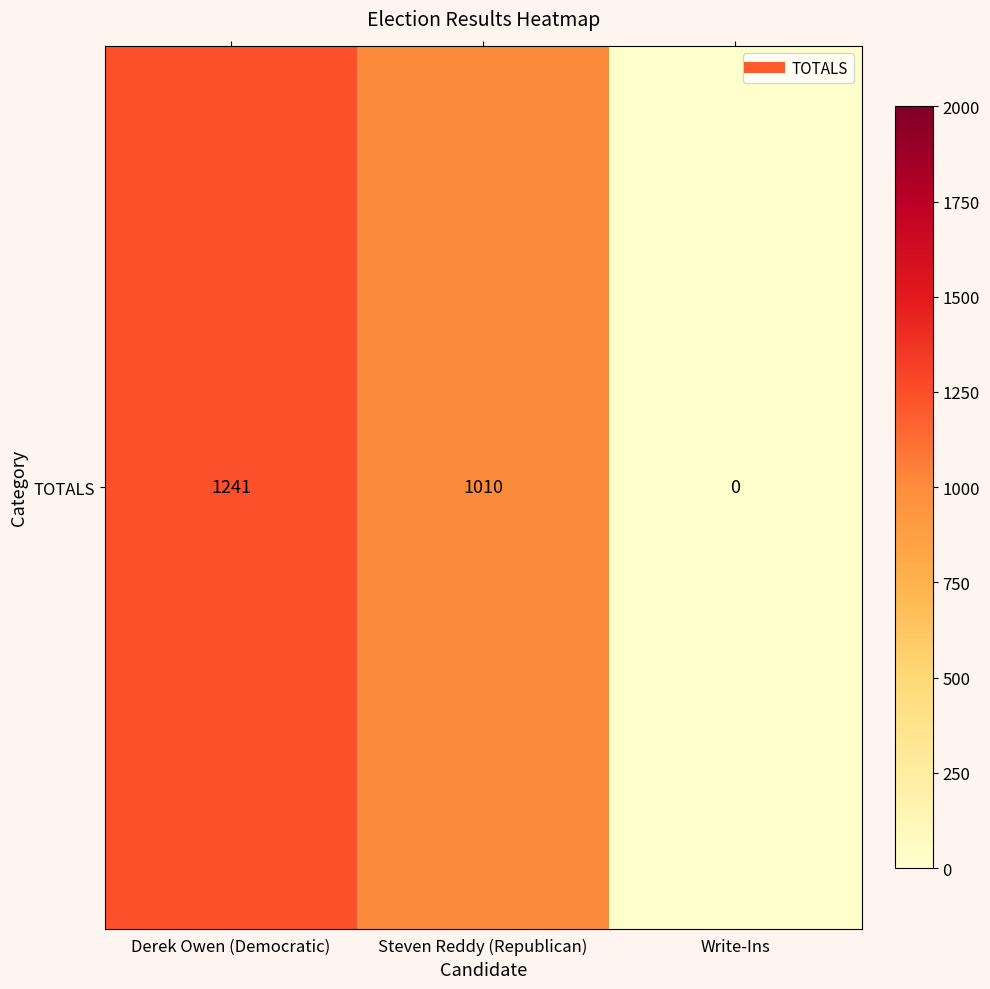

Is it true that the value at Write-Ins is 0?

True